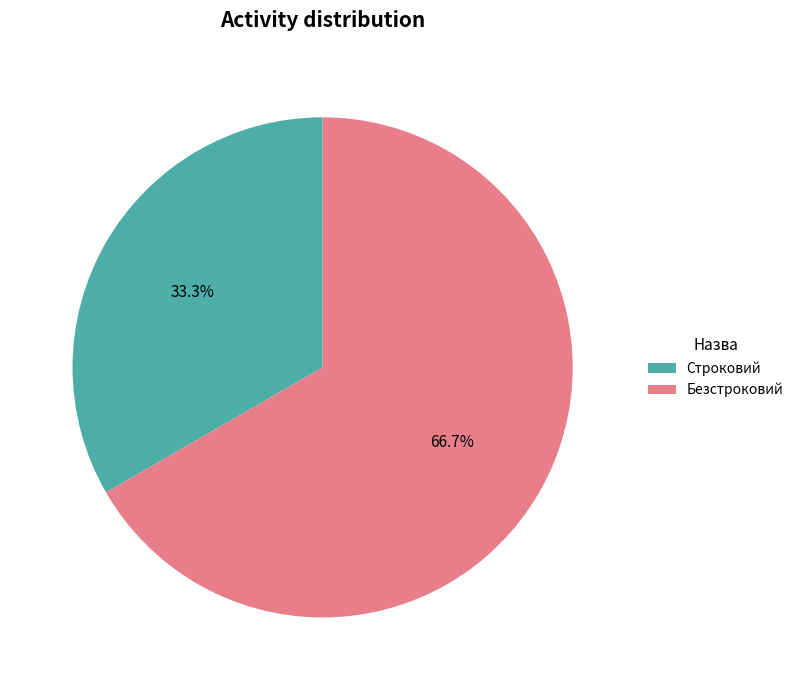

What is the majority slice?

Безстроковий